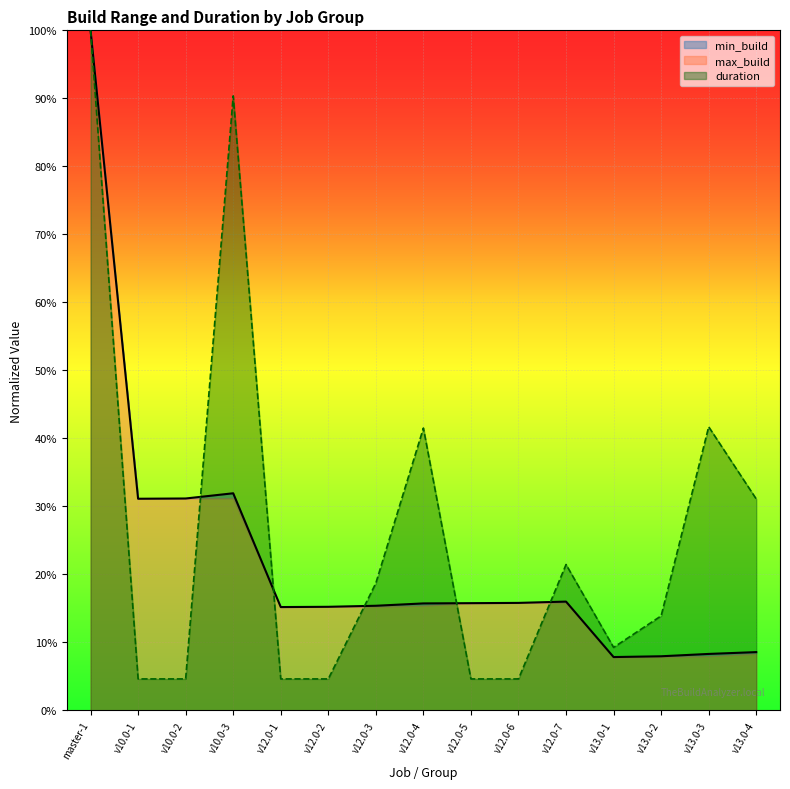

What is the label of the 3rd point from the right?

v13.0-2